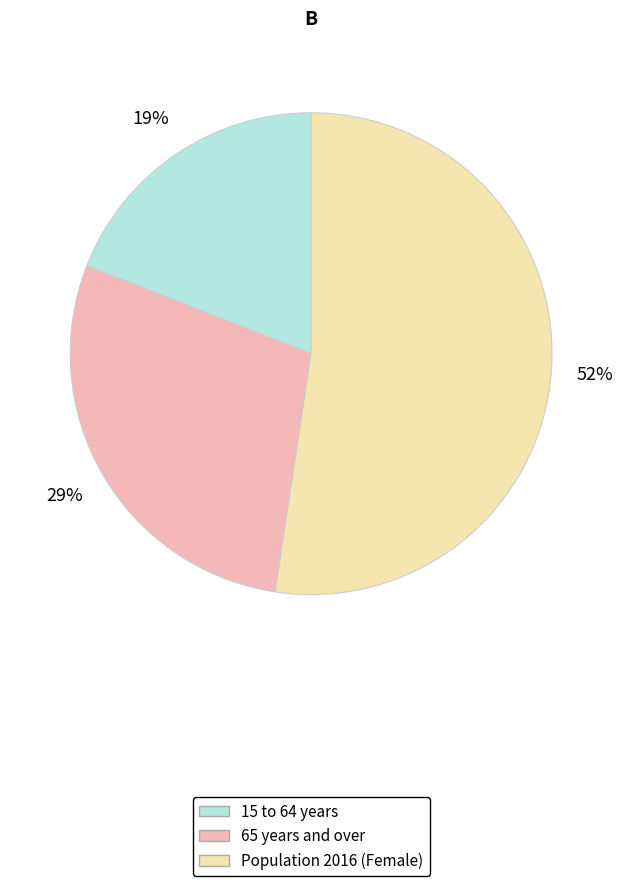

Does any single category account for the majority?

Yes